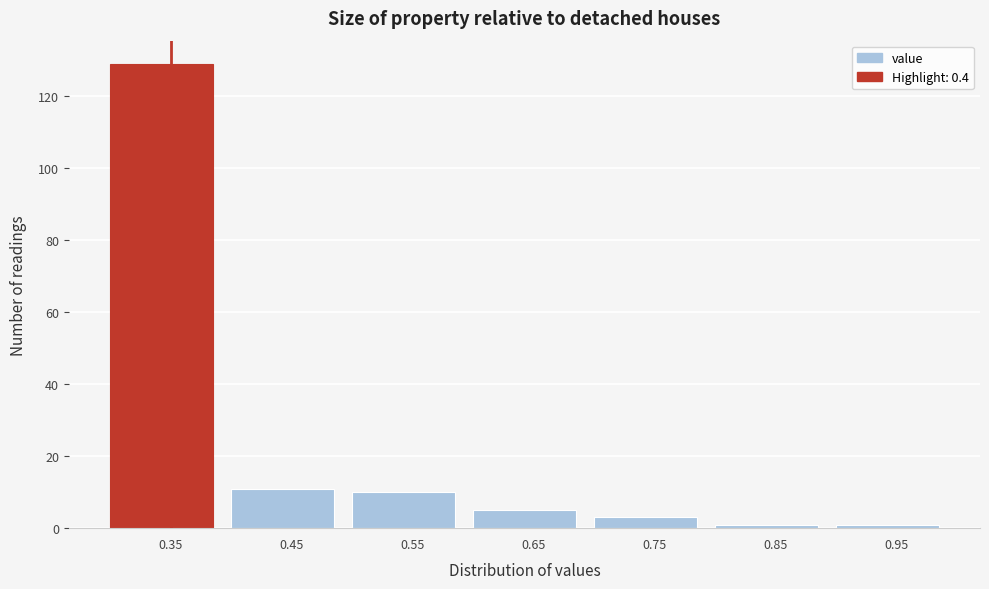

Reading right to left, transcribe all the data shown in this chart.

0.95=1	0.85=1	0.75=3	0.65=5	0.55=10	0.45=11	0.35=129